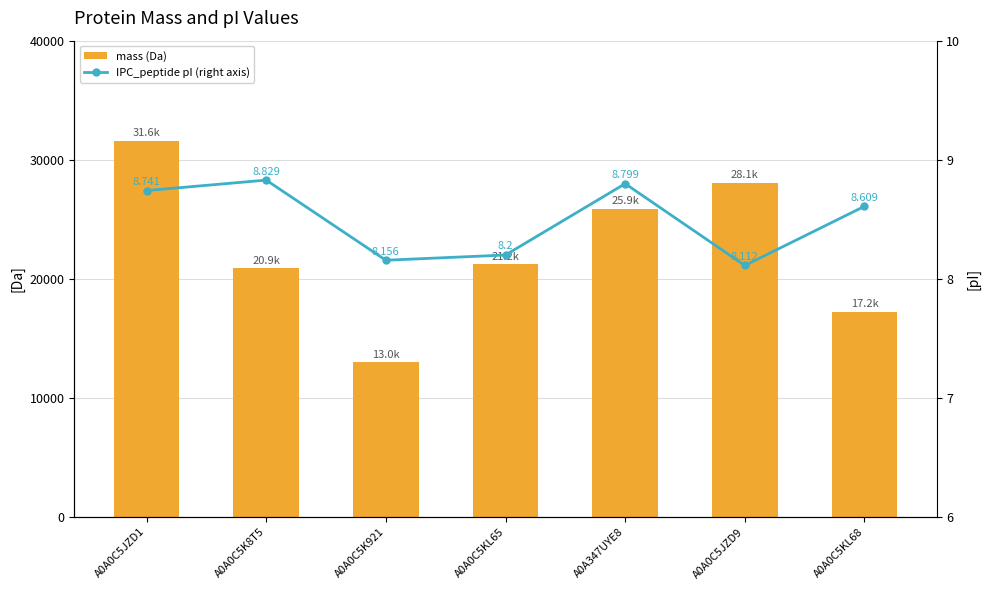

What is the spread (max minus min) of values at A0A0C5K8T5?

20891.9